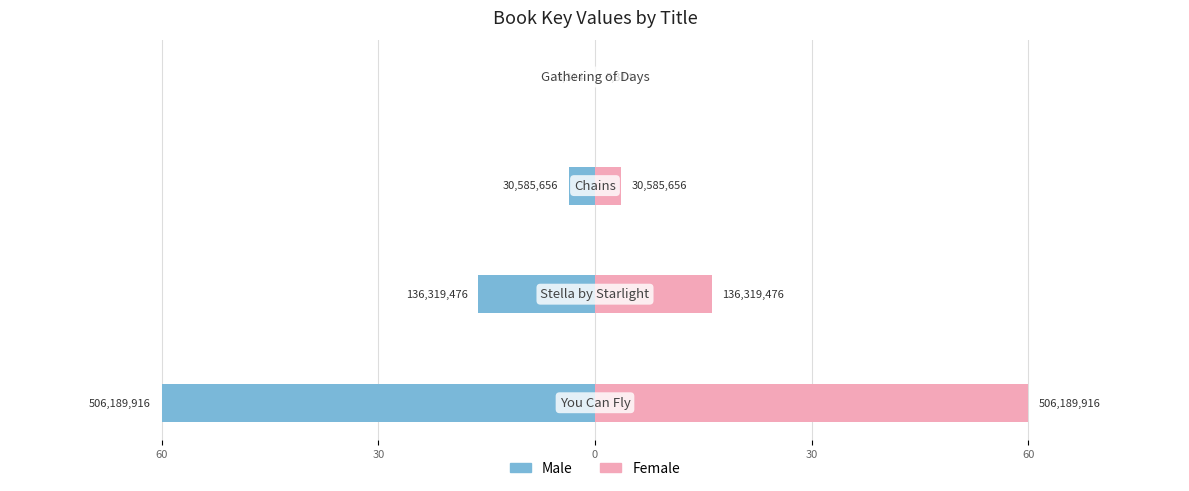

Rank the series by their maximum value, from lowest to highest.

Male, Female